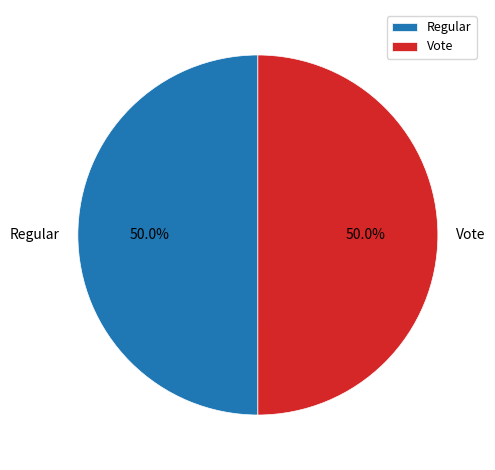

Approximately how many times larger is the value at Vote compared to Regular?

1.0